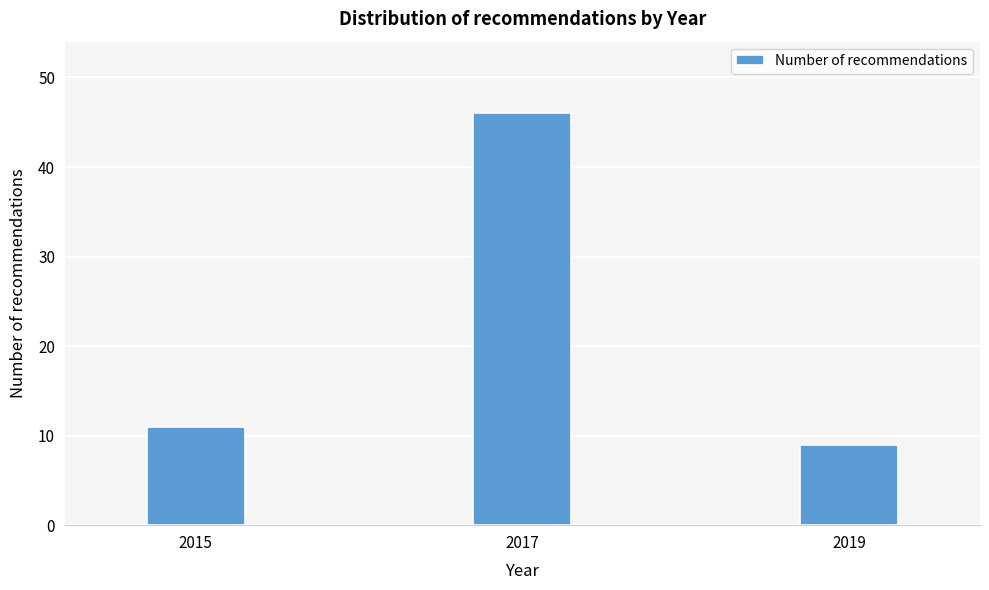

Reading left to right, transcribe all the data shown in this chart.

2015=11	2017=46	2019=9